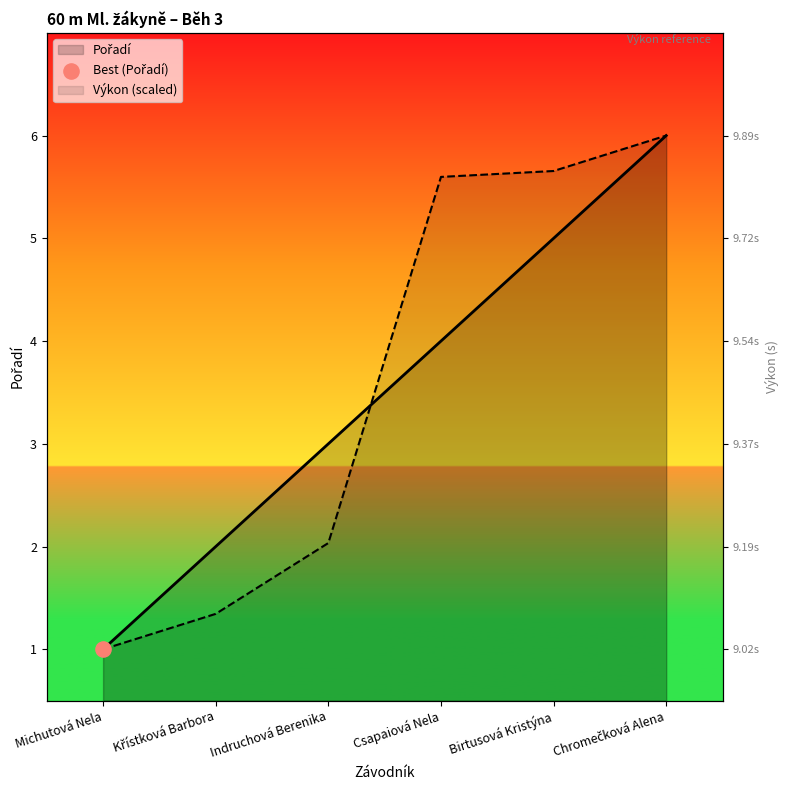

At how many categories does at least one series exceed 4?

3